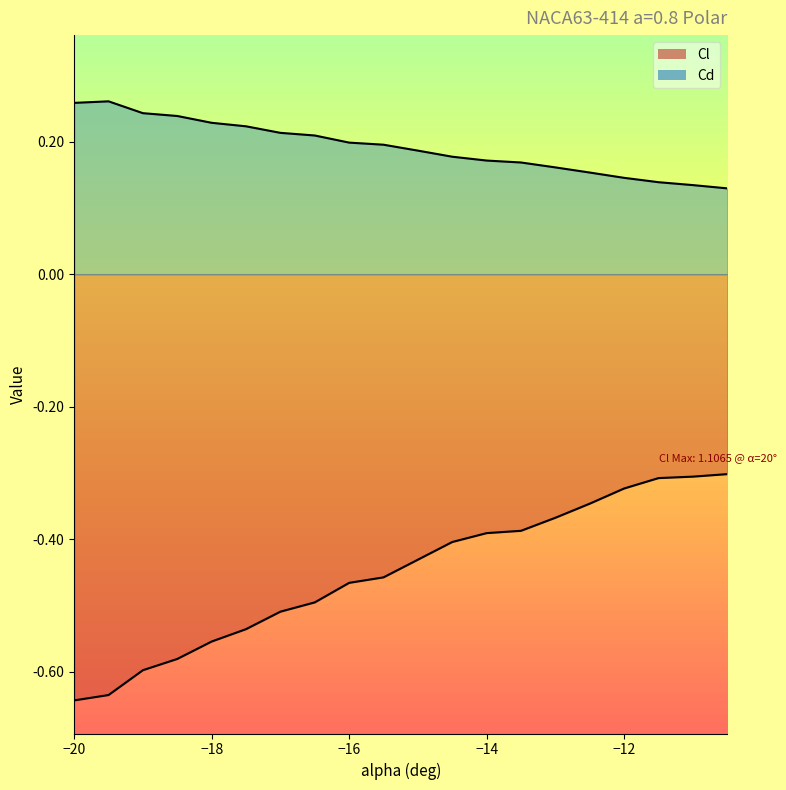

Where is Cd nearest to the value 0?

-10.5